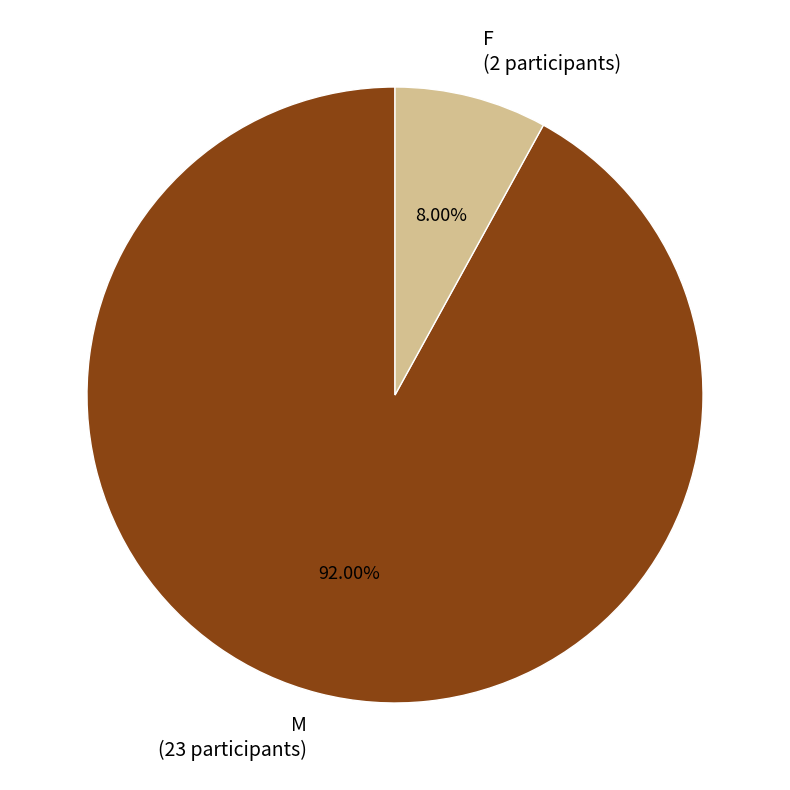

To the nearest percent, what is the average slice percentage?

50%